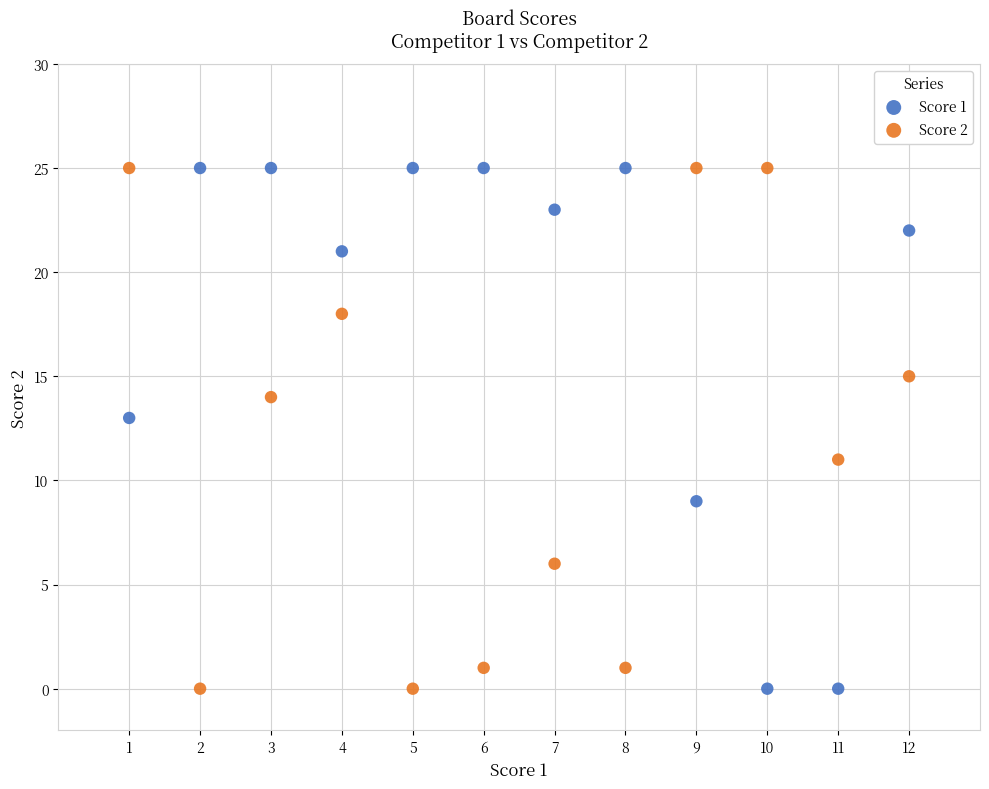

What are all the series names shown in the legend?

Score 1, Score 2